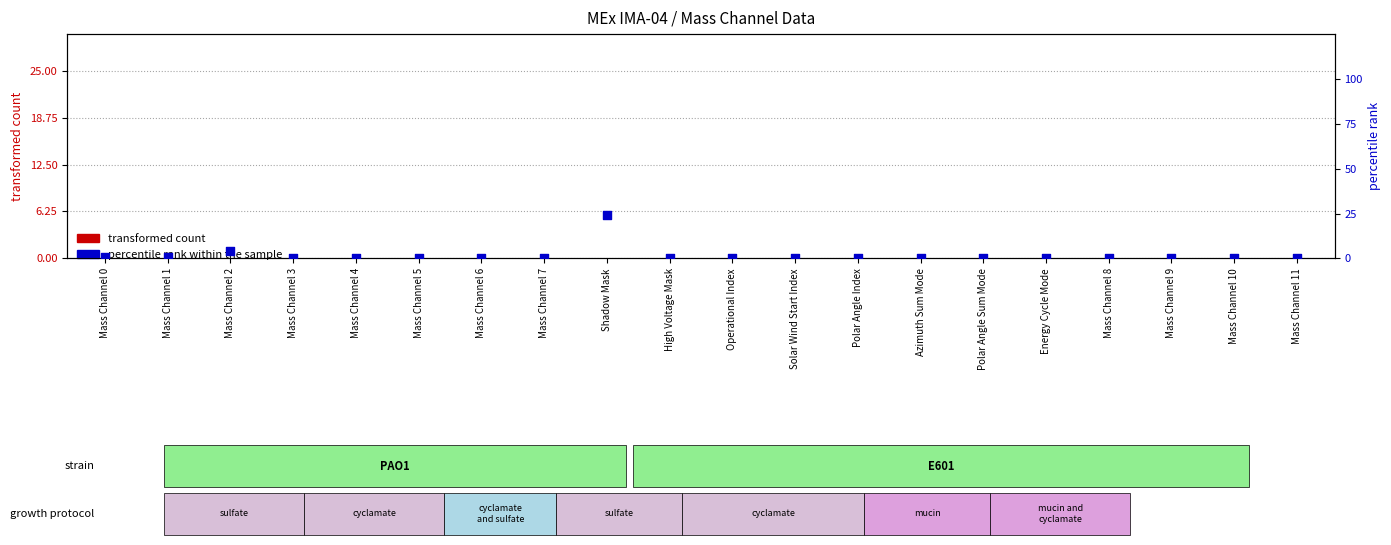

What are all the series names shown in the legend?

transformed count, percentile rank within the sample